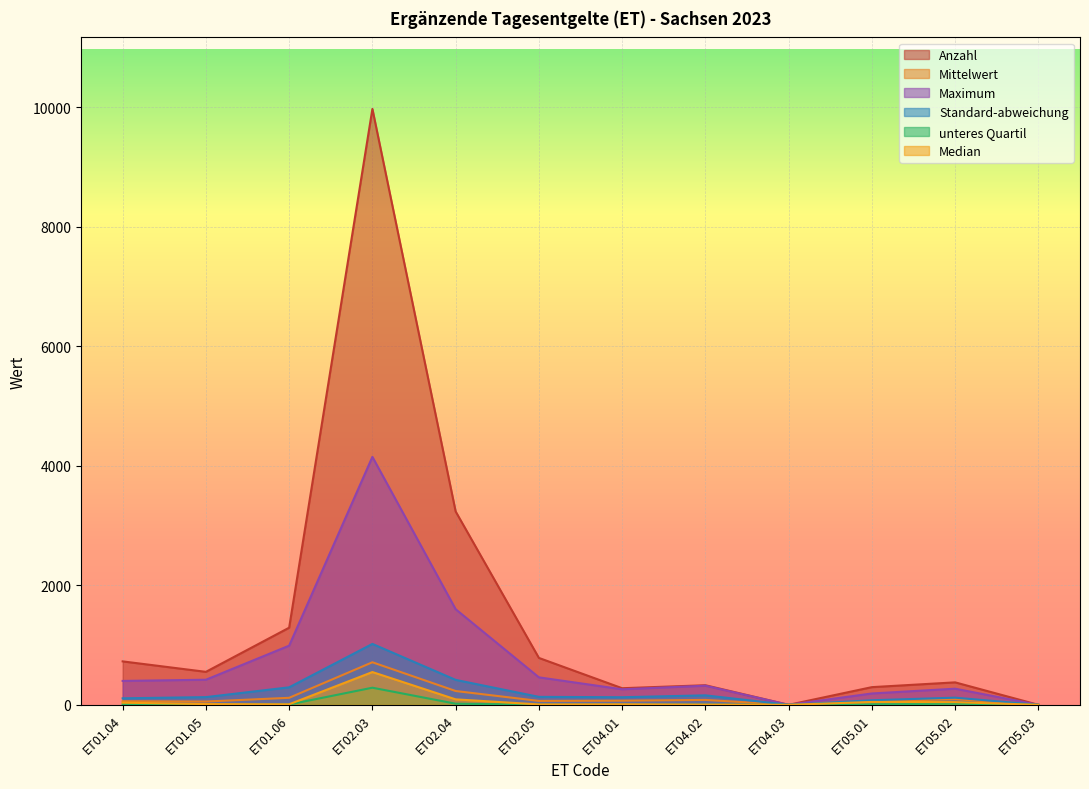

What is the average value of the Median series?

67.5